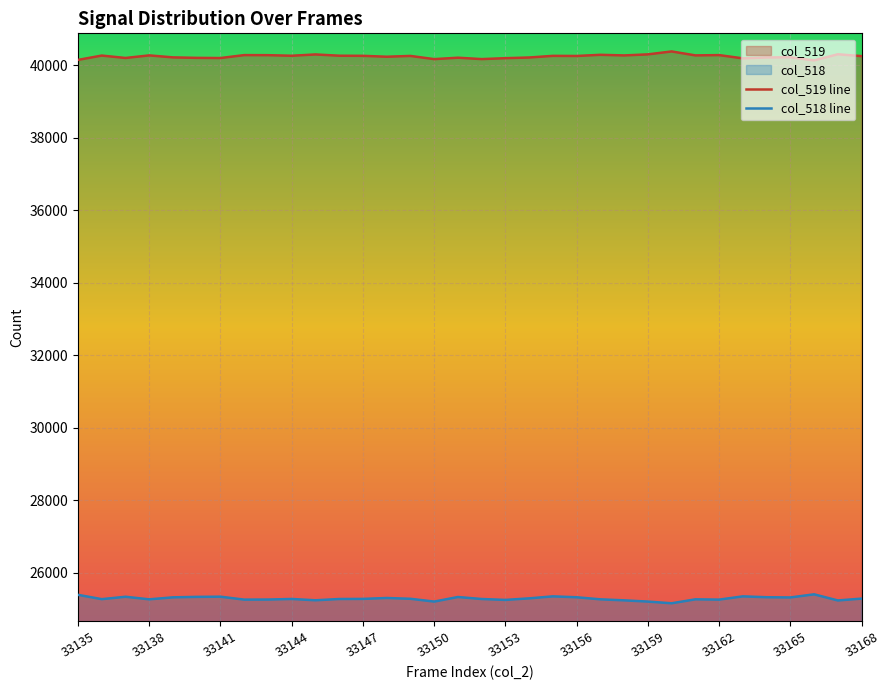

Which series changed the most between 19 and 28?

col_518 line